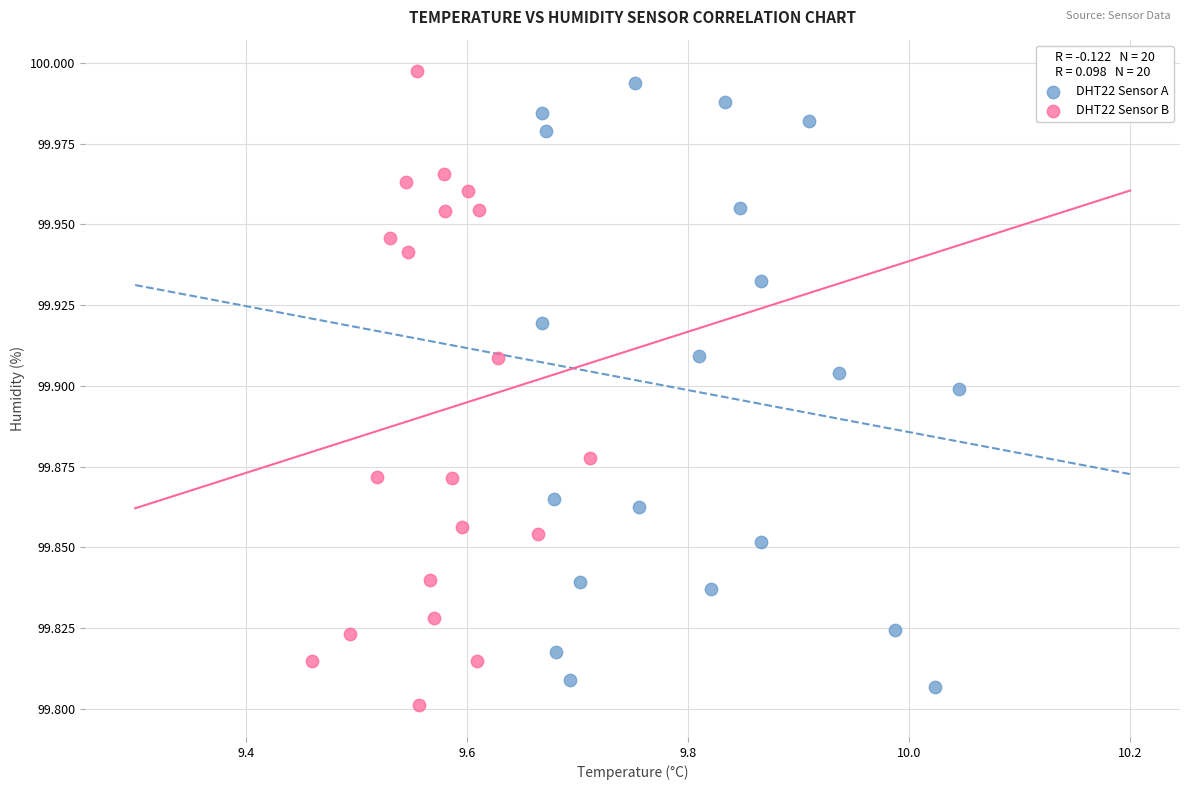

What are all the series names shown in the legend?

DHT22 Sensor A, DHT22 Sensor B